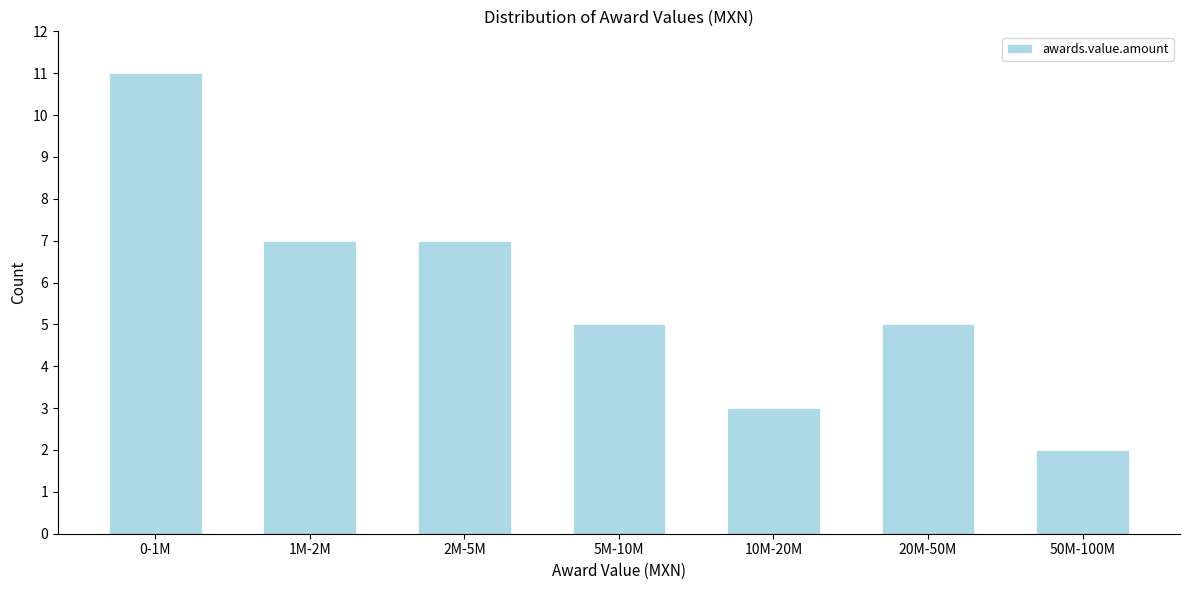

Reading left to right, list all the values displayed in this chart.

11	7	7	5	3	5	2